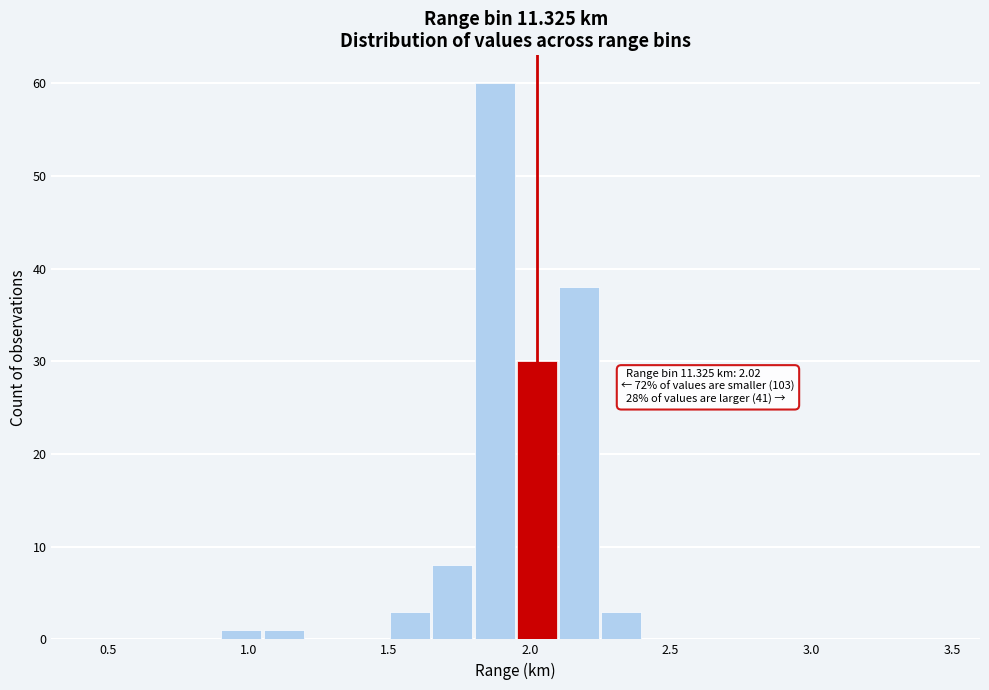

Around what value on the x-axis is the tallest bar? Give the approximate position of its centre, as read against the axis.

1.90